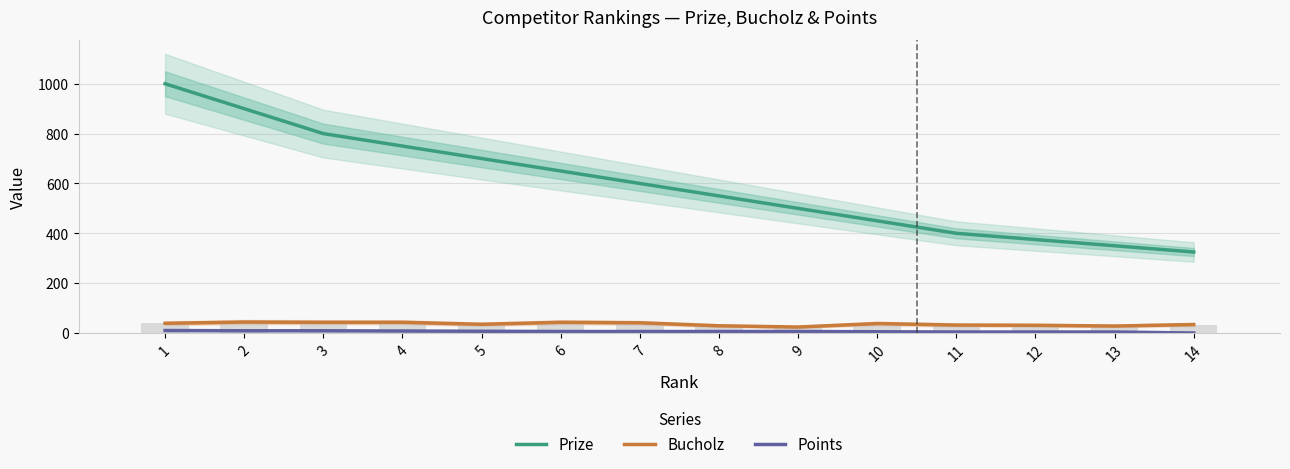

The value of Points at 1 is 10. True or false?

True